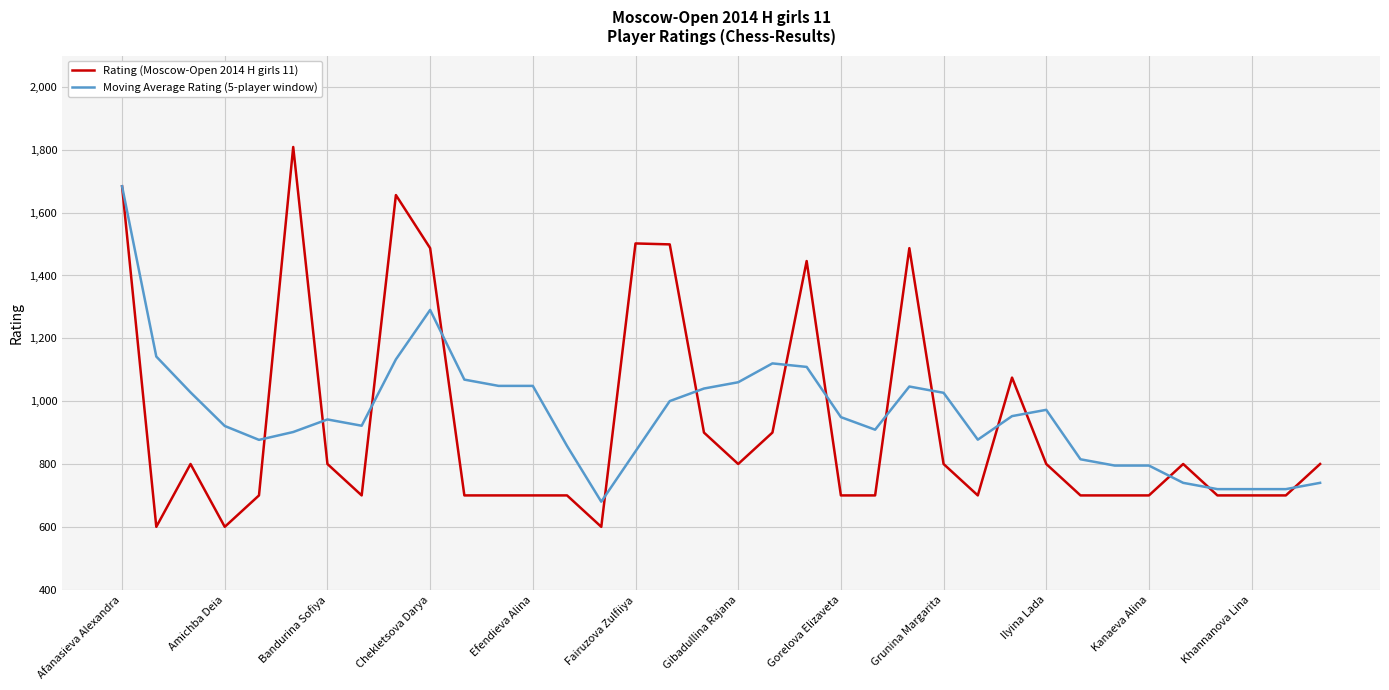

What is the maximum value shown in the chart?

1809.0